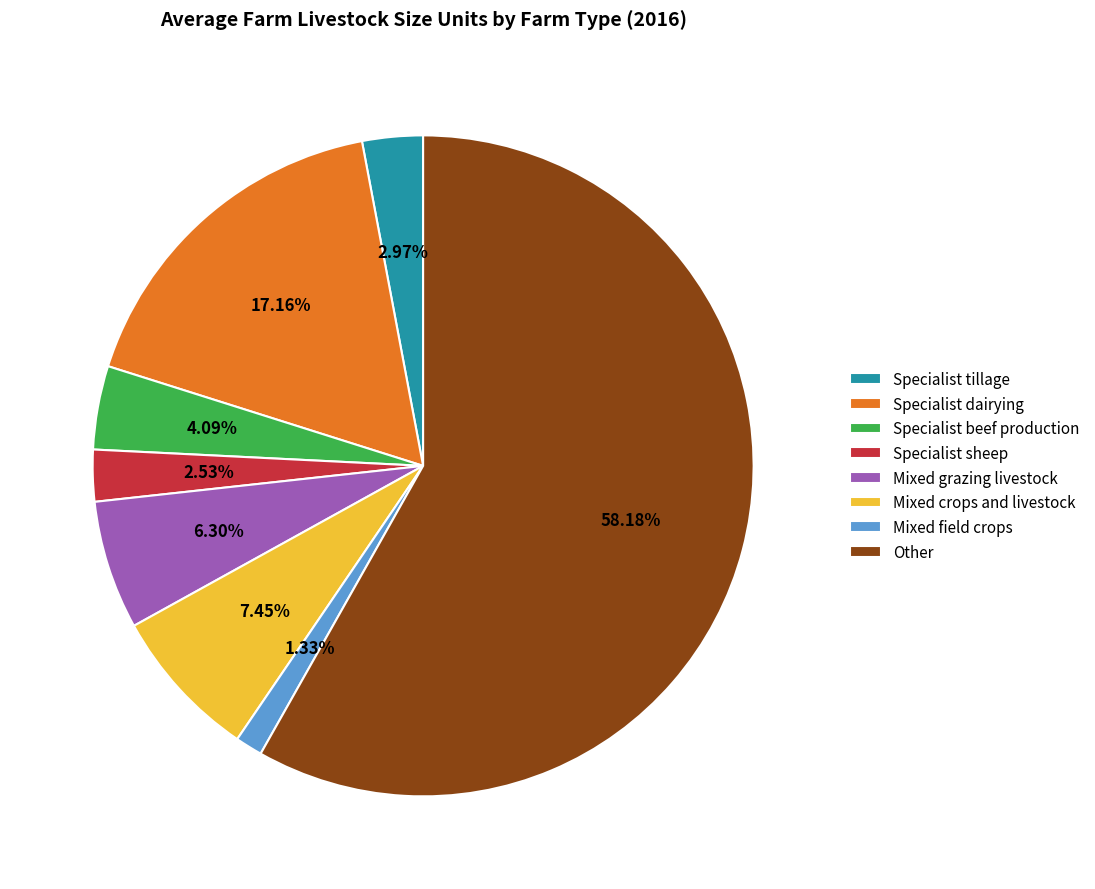

Which category accounts for the majority?

Other